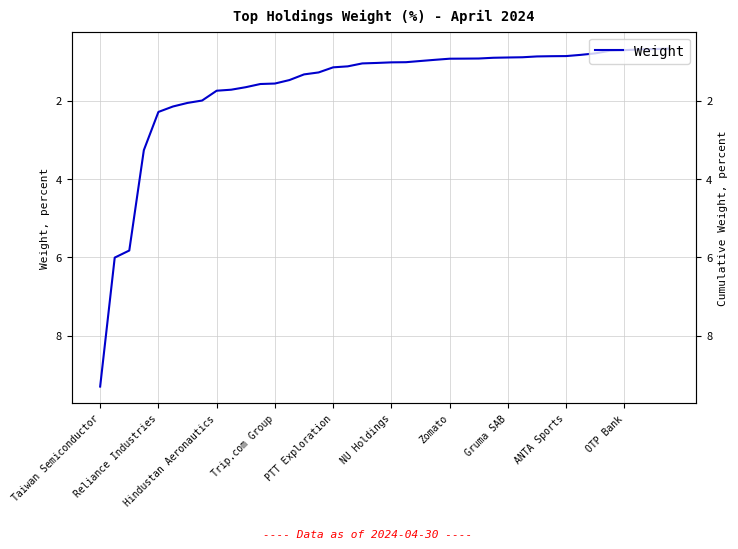

Which label corresponds to the largest value in the chart?

Taiwan Semiconductor